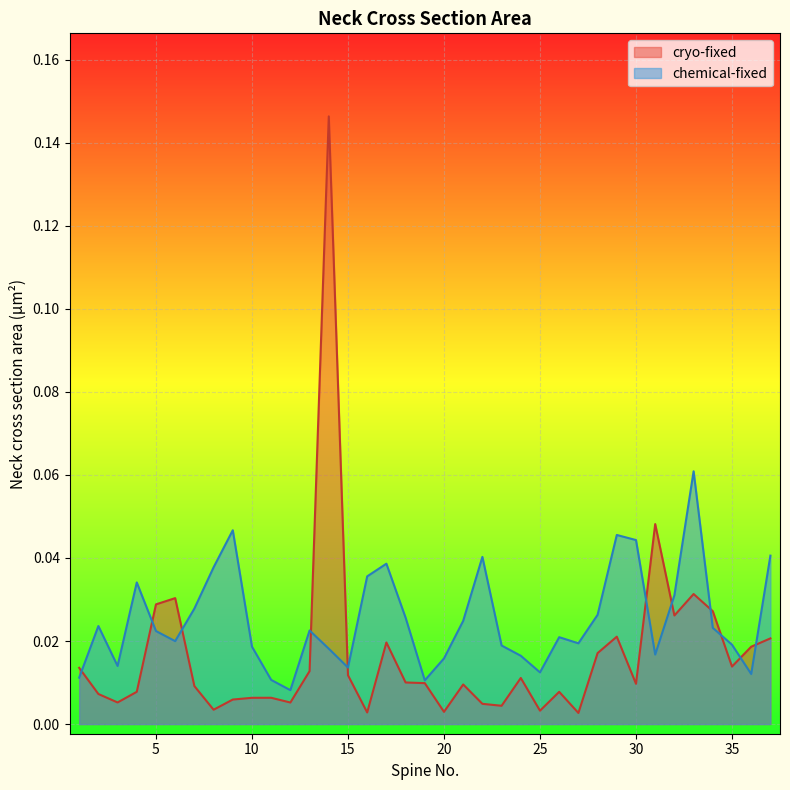

Rank the series at 24 from lowest to highest value.

cryo-fixed, chemical-fixed